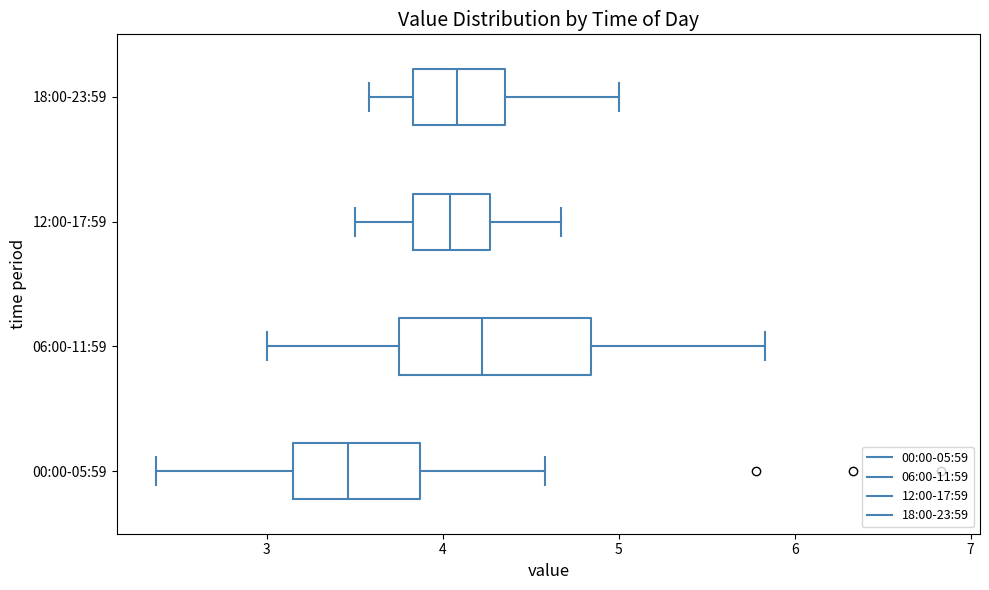

Which box has the furthest to the left median line?

00:00-05:59